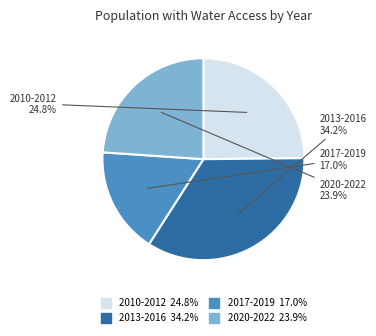

Is there any slice that represents more than half of the pie?

No